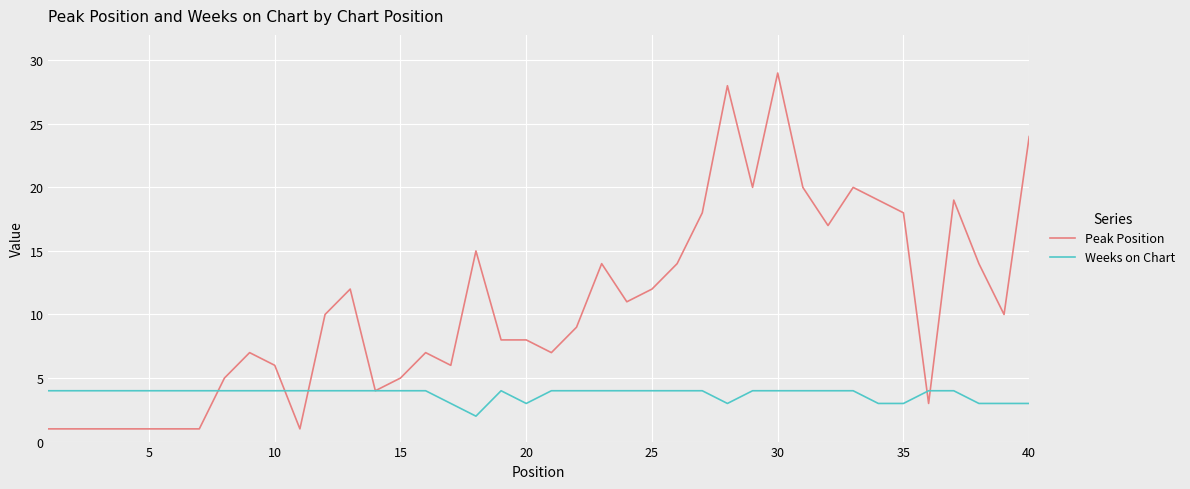

Reading right to left, what are all the values shown in this chart?

Peak Position: 24	10	14	19	3	18	19	20	17	20	29	20	28	18	14	12	11	14	9	7	8	8	15	6	7	5	4	12	10	1	6	7	5	1	1	1	1	1	1	1
Weeks on Chart: 3	3	3	4	4	3	3	4	4	4	4	4	3	4	4	4	4	4	4	4	3	4	2	3	4	4	4	4	4	4	4	4	4	4	4	4	4	4	4	4